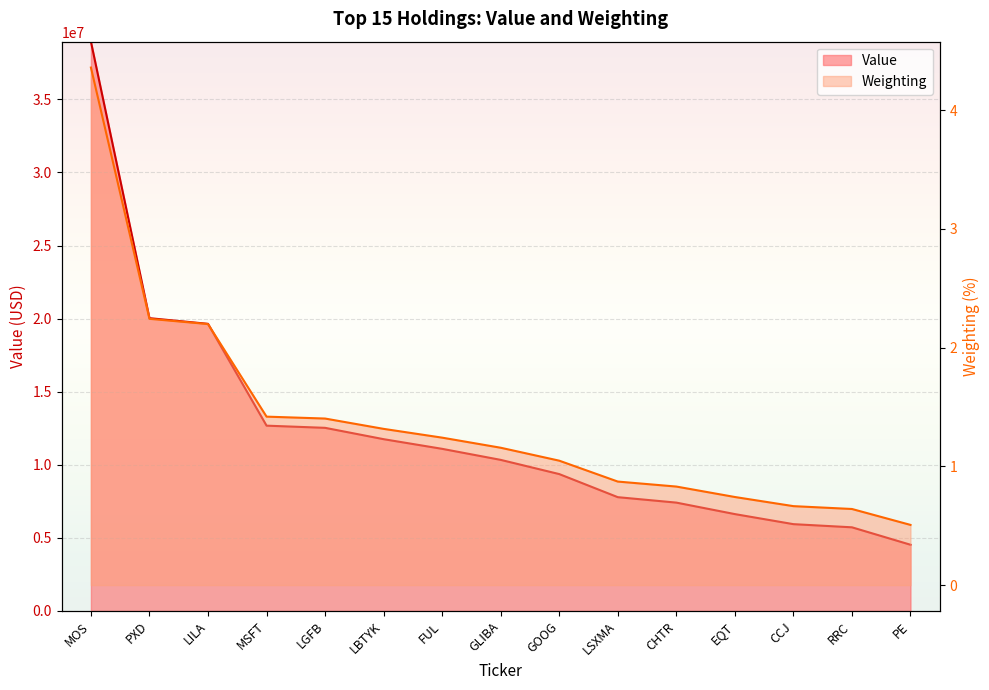

Reading right to left, transcribe all the data shown in this chart.

Value: 4530000.0	5723000.0	5939000.0	6627000.0	7413000.0	7785000.0	9365000.0	10337000.0	11092000.0	11753000.0	12529000.0	12678000.0	19644000.0	20033000.0	38951000.0
Weighting: 0.5	0.6	0.7	0.7	0.8	0.9	1.0	1.2	1.2	1.3	1.4	1.4	2.2	2.2	4.4